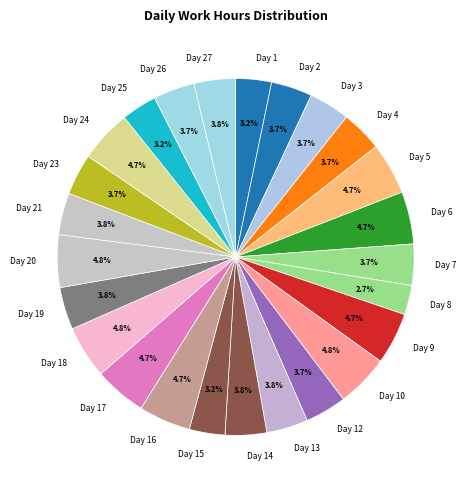

To the nearest percent, what is the difference between the largest and smallest slice percentages?

2%